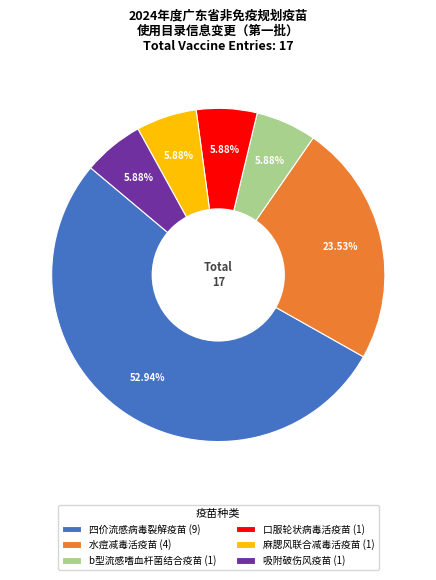

What is the total percentage of 吸附破伤风疫苗 and b型流感嗜血杆菌结合疫苗?

11.8%